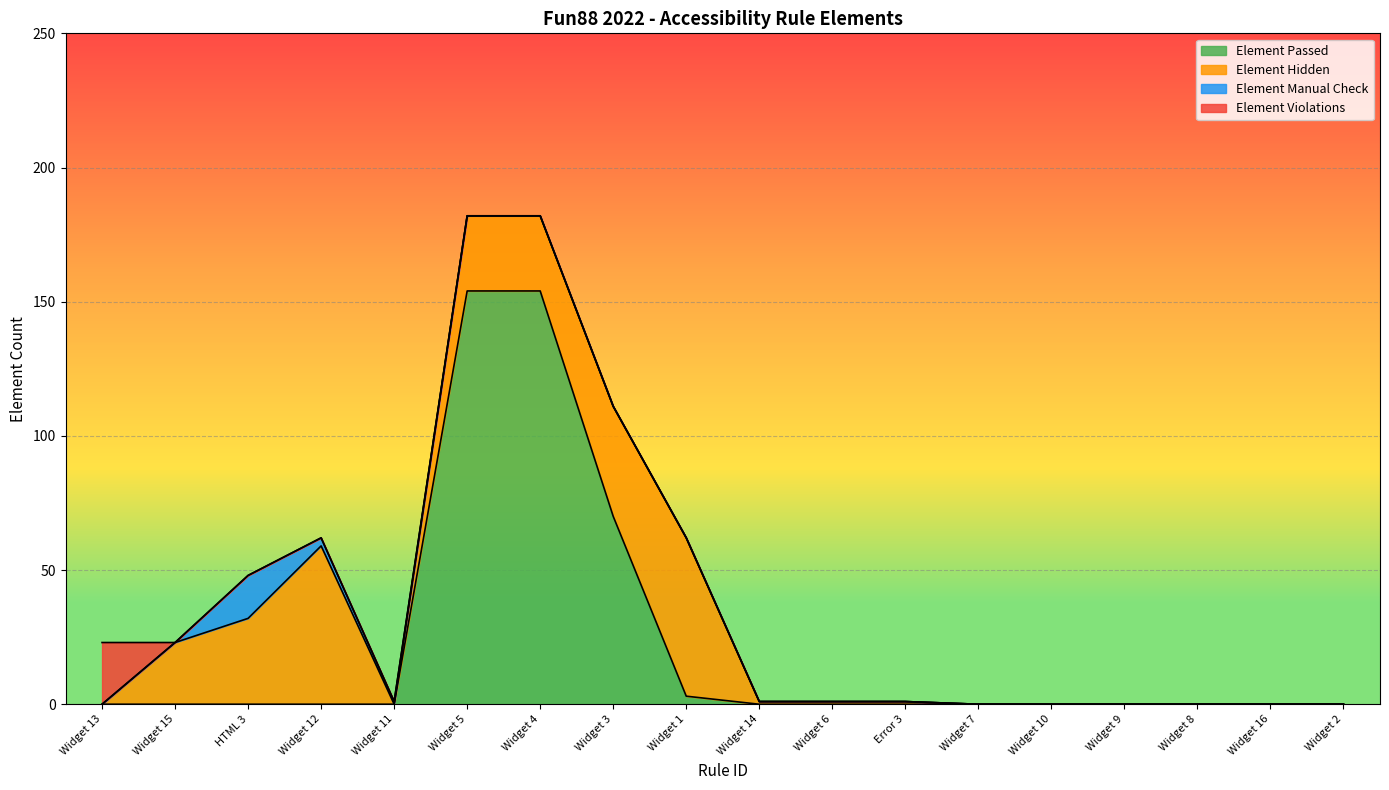

True or false: Element Manual Check and Element Passed intersect in this chart.

True